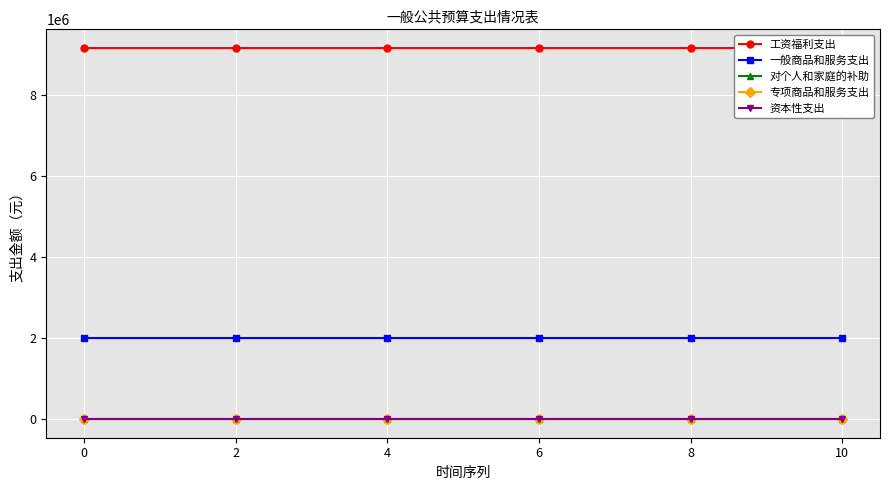

What value does the 工资福利支出 series have at 8?

9148454.0